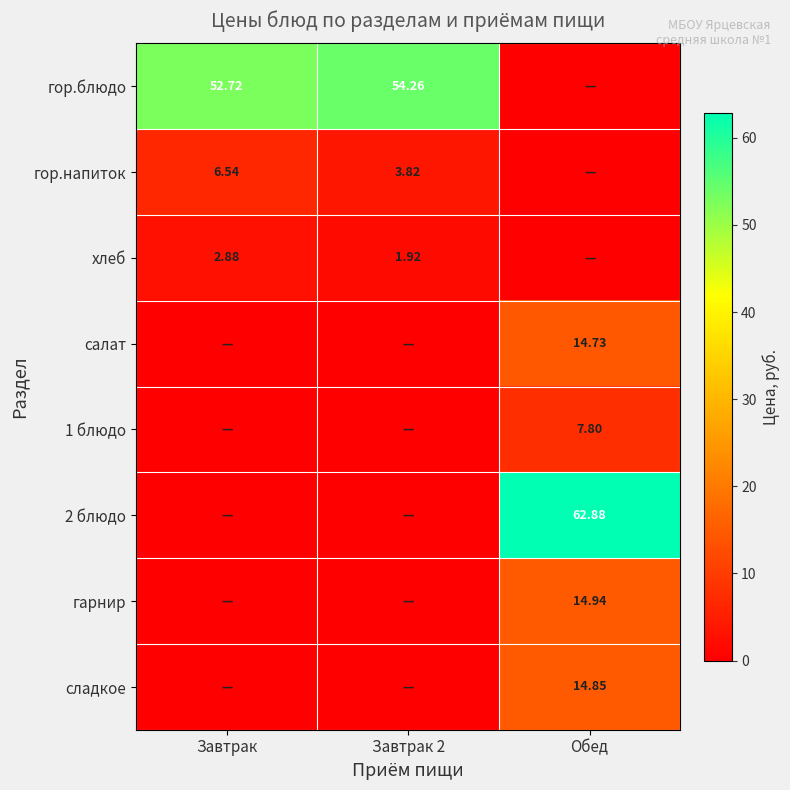

List the series in order of their peak value, highest first.

2 блюдо, гор.блюдо, гарнир, сладкое, салат, 1 блюдо, гор.напиток, хлеб